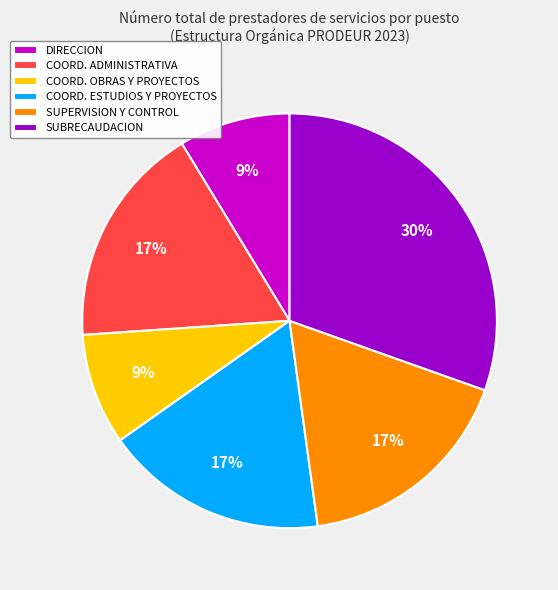

Is there any slice that represents more than half of the pie?

No